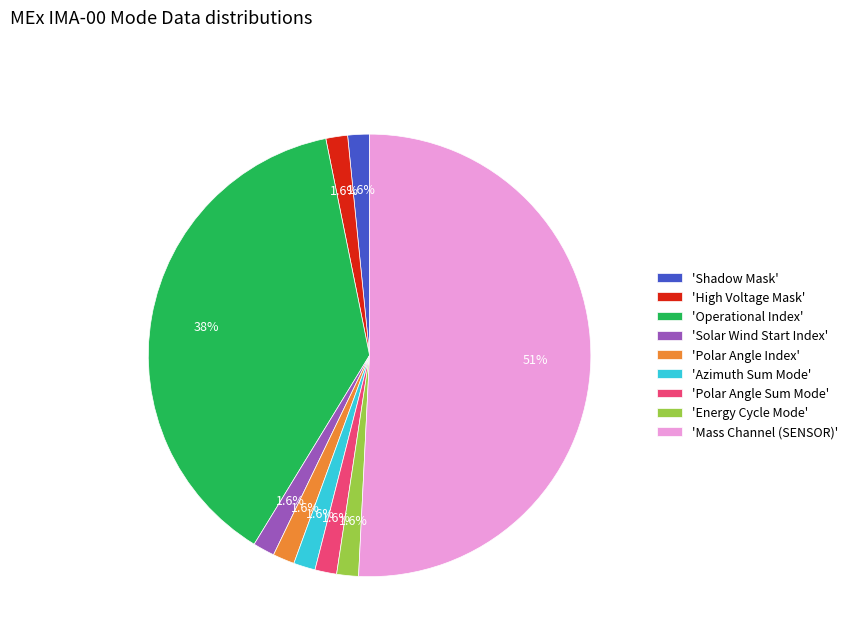

Combined, what portion of the pie is 'Energy Cycle Mode' and 'Shadow Mask'?

3.2%